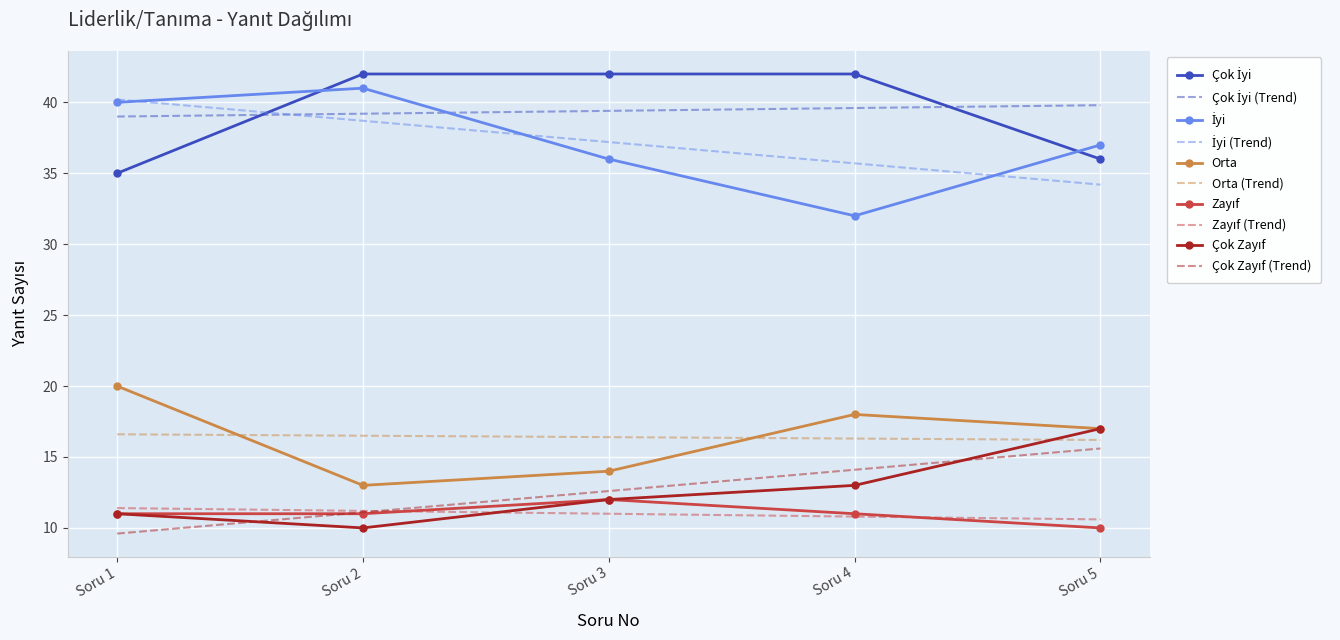

The Orta (Trend) series shows 6.7 at Soru 3. True or false?

False